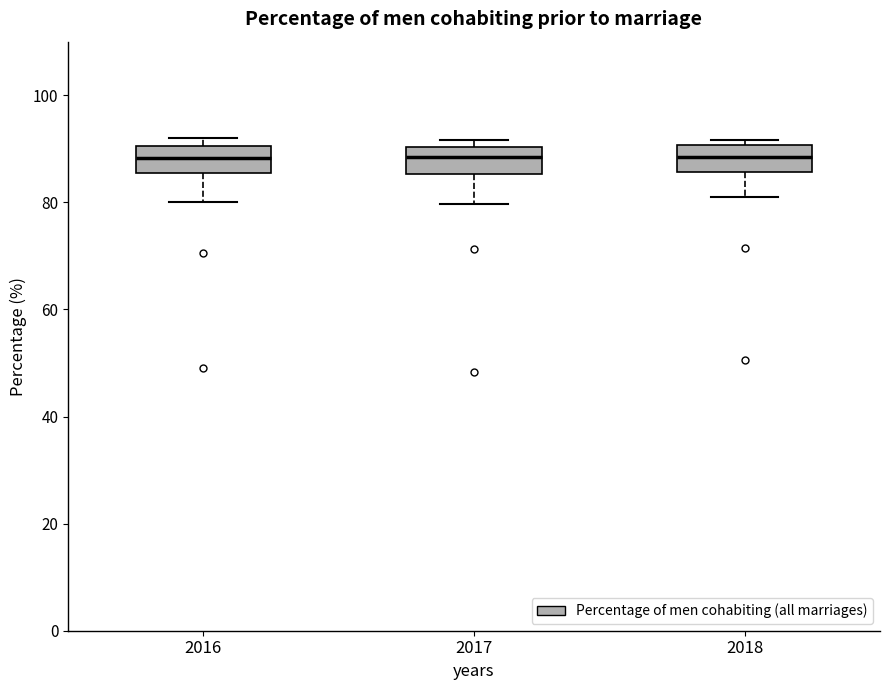

Reading left to right, read every box against the y-axis: the position of its median line, the range the box covers, and the ends of its whiskers. The values are not printed on the chart, so give them approximately, as read against the axis.

2016: median 88, box 86 to 90, whiskers 80 to 92
2017: median 88, box 86 to 90, whiskers 80 to 92
2018: median 88, box 86 to 90, whiskers 82 to 92